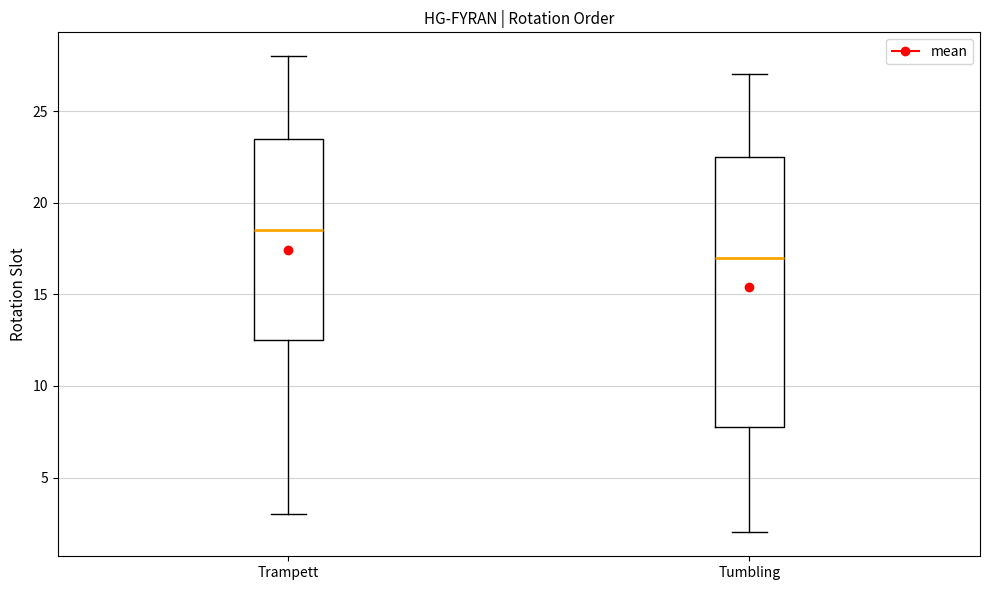

Reading left to right, read every box against the y-axis: the position of its median line, the range the box covers, and the ends of its whiskers. The values are not printed on the chart, so give them approximately, as read against the axis.

Trampett: median 18.5, box 12.5 to 23.5, whiskers 3.0 to 28.0
Tumbling: median 17.0, box 8.0 to 22.5, whiskers 2.0 to 27.0